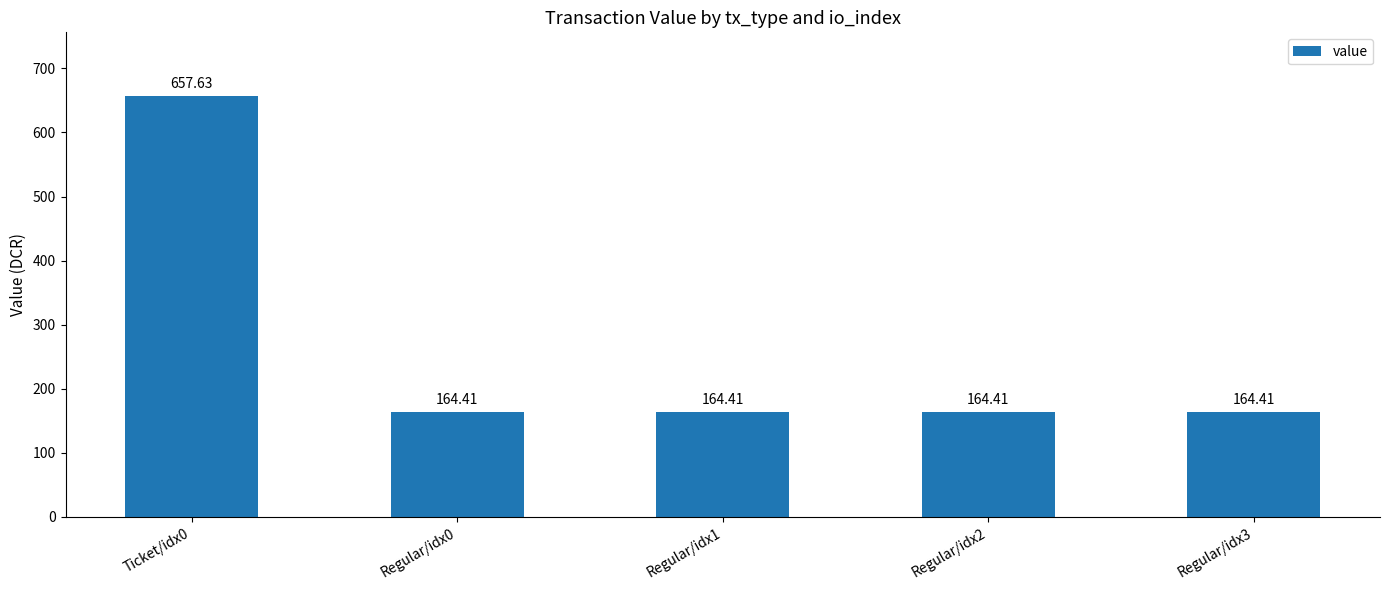

What position from the left is Regular/idx1?

3